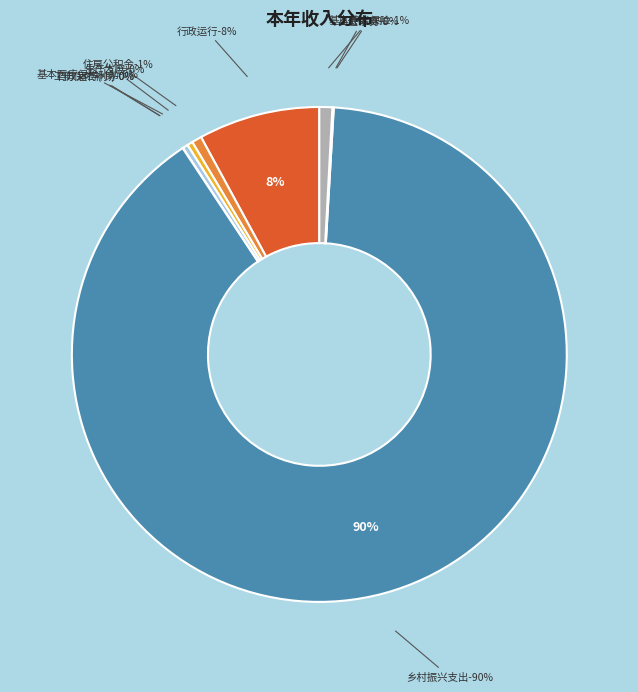

Is 工会事务 the majority of the pie?

No